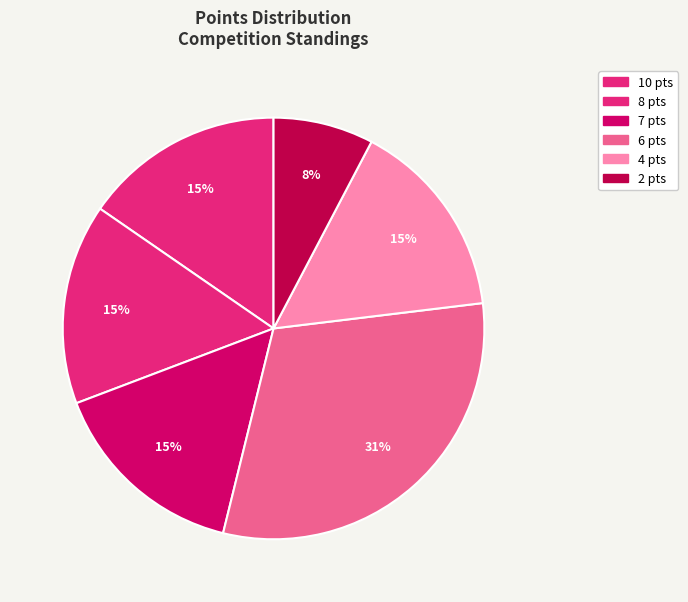

Count the number of slices in the pie.

6